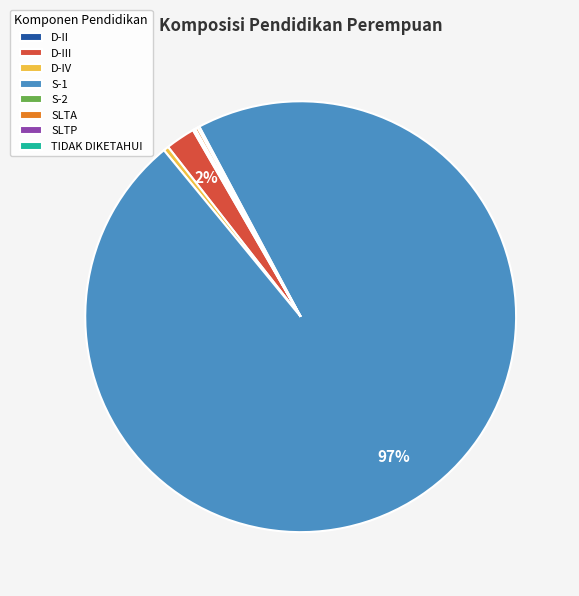

What is the largest slice in the pie chart?

S-1